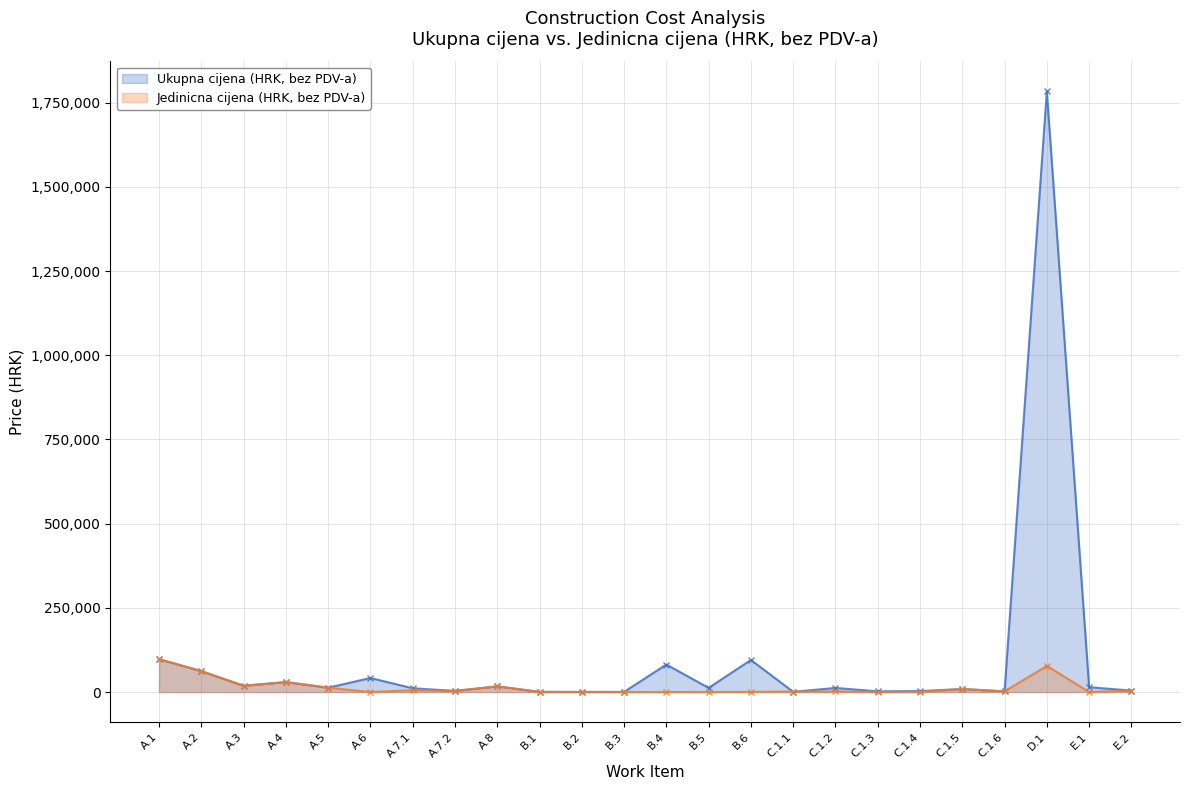

True or false: Ukupna cijena (HRK, bez PDV-a) has a value of 4250.0 at E.2.

True